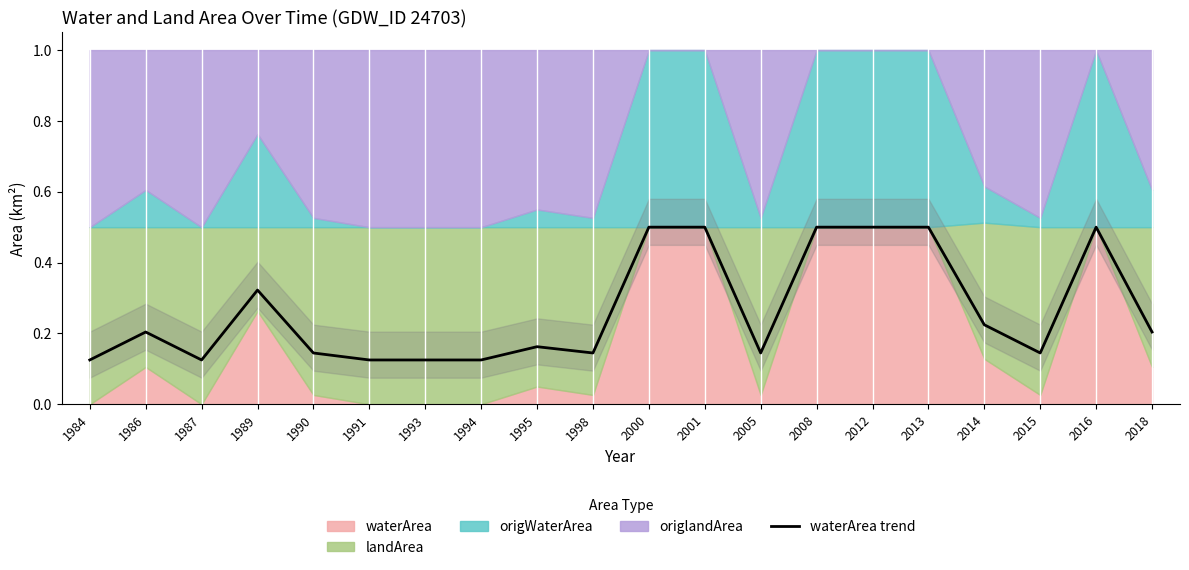

Rank the categories by value from lowest to highest.

1984, 1987, 1991, 1993, 1994, 1990, 1998, 2005, 2015, 1995, 1986, 2018, 2014, 1989, 2000, 2001, 2008, 2012, 2013, 2016